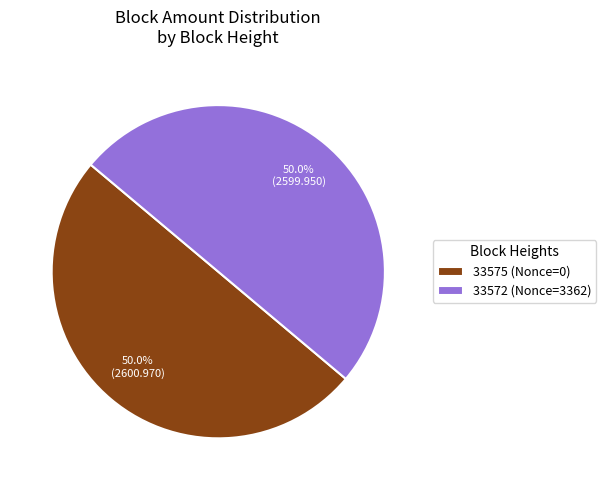

To the nearest percent, what is the difference between the largest and smallest slice percentages?

0%